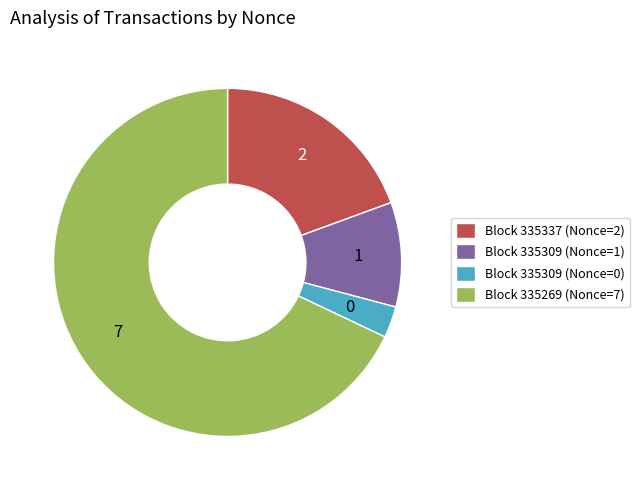

What is the majority slice?

Block 335269 (Nonce=7)